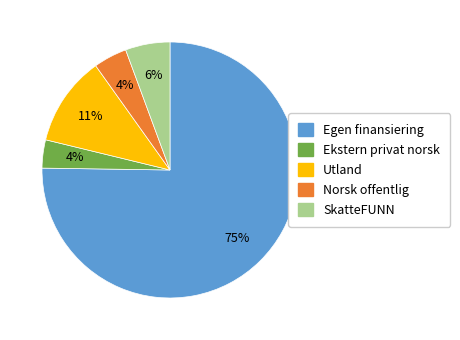

Approximately how many times larger is the value at Norsk offentlig compared to Utland?

0.4